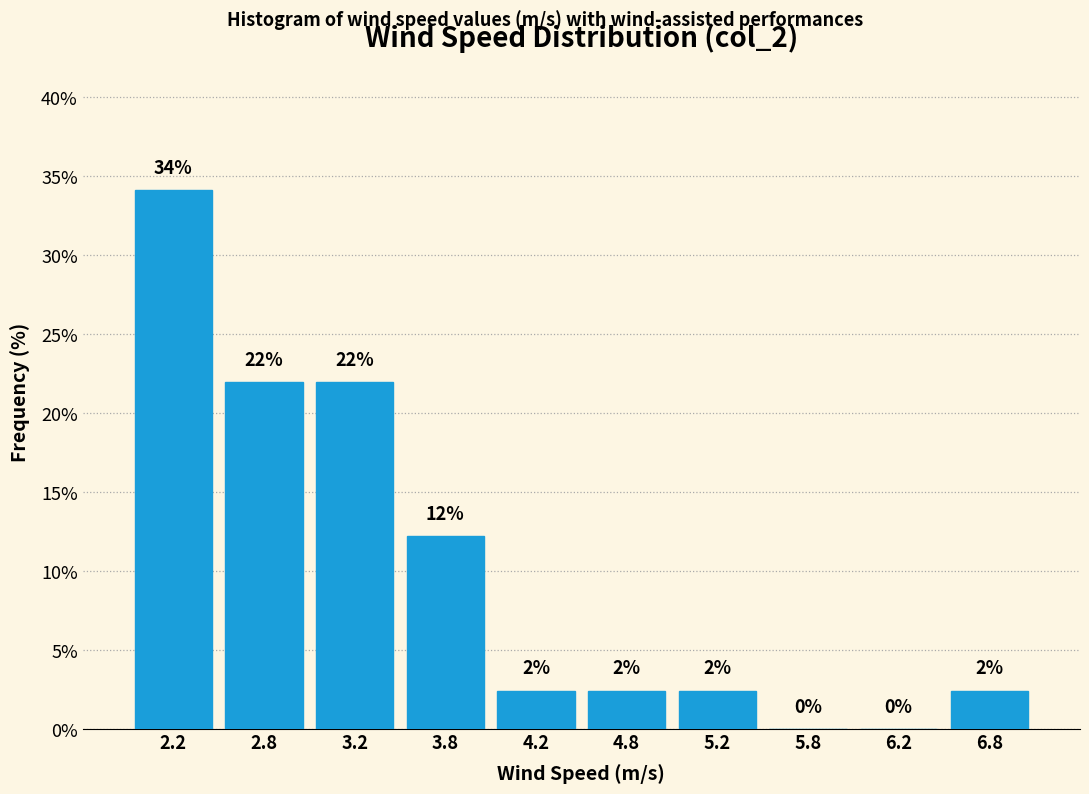

Which range on the x-axis has the tallest bar?

2.0 to 2.5